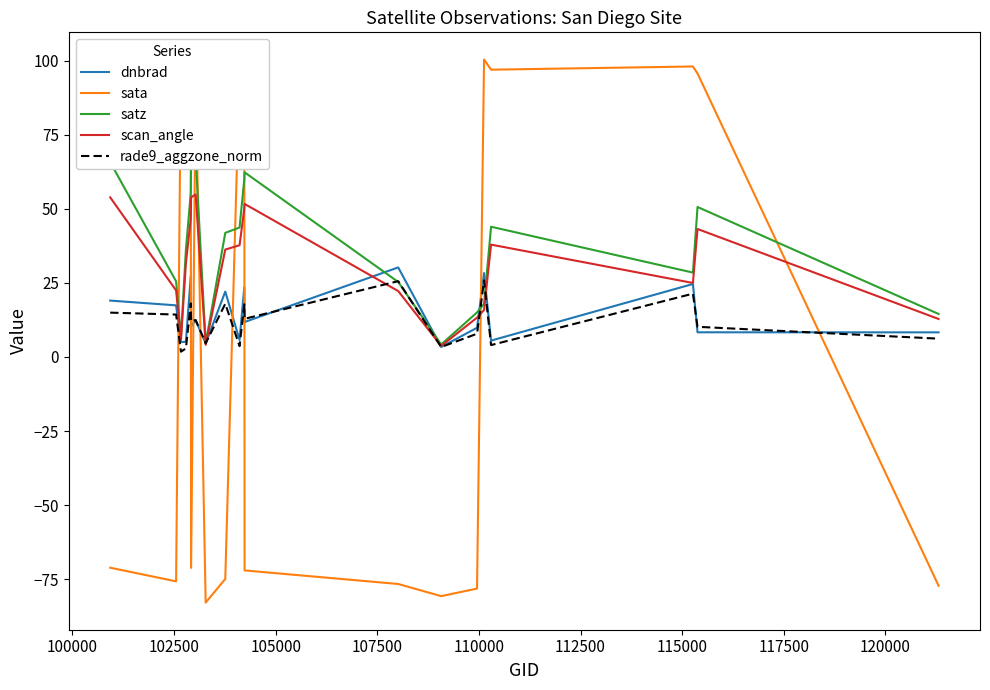

After their last crossing, which series has the higher values: scan_angle or sata?

scan_angle